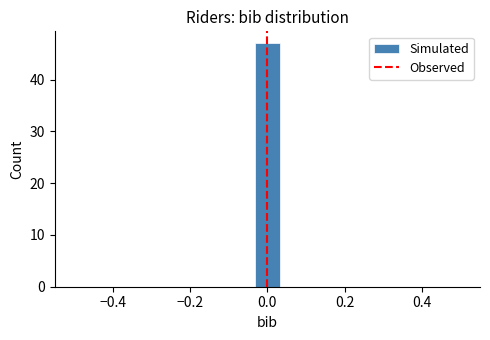

Around what value on the x-axis is the tallest bar? Give the approximate position of its centre, as read against the axis.

0.00